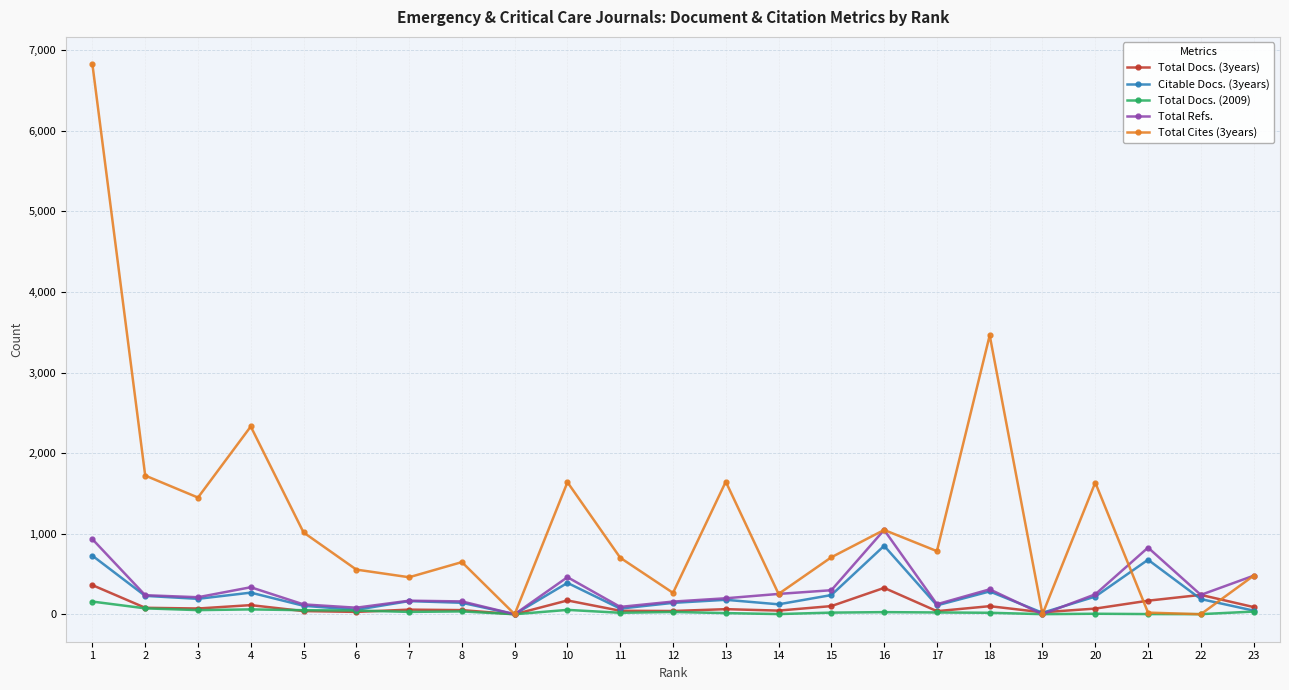

Which label corresponds to the largest value in the chart?

1